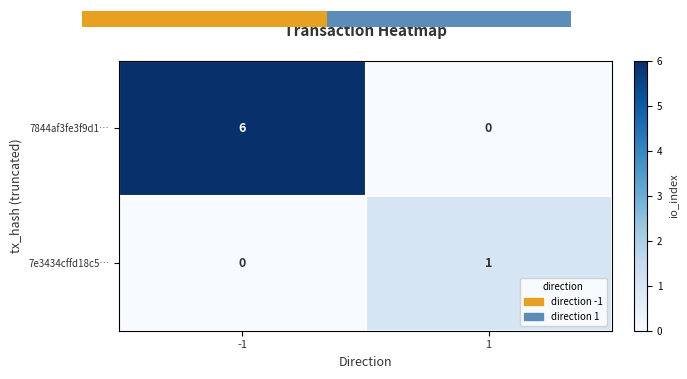

Rank the categories by 7e3434cffd18c5… value from highest to lowest.

1, -1